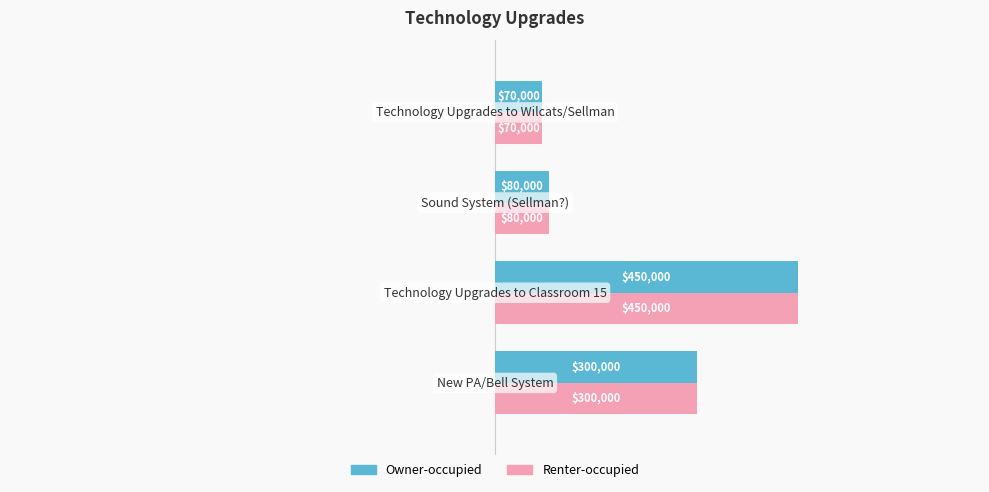

What is the average value of the Renter-occupied series?

225000